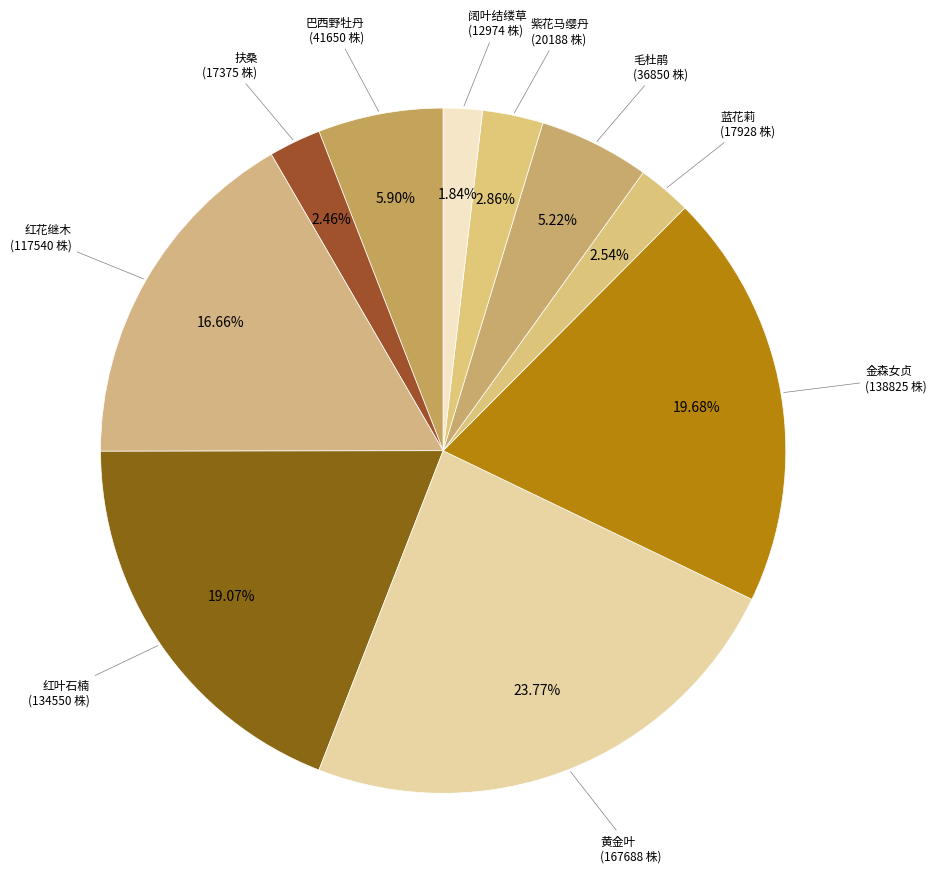

What percentage is the 蓝花莉 slice, to the nearest percent?

3%